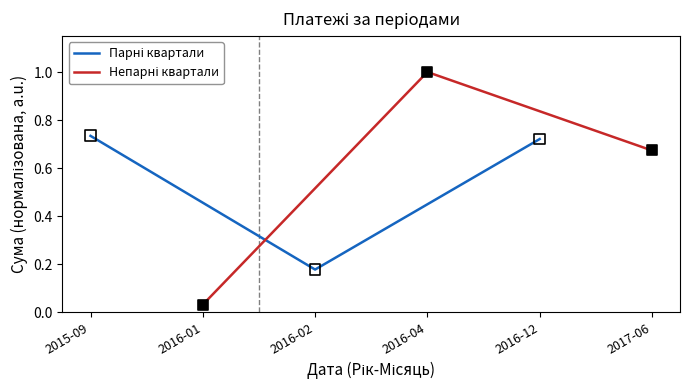

Which series has the largest total across all categories?

Непарні квартали